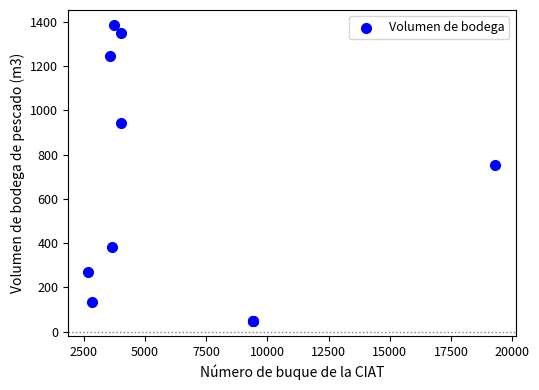

What Y value in the scatter plot is closest to 716?

751